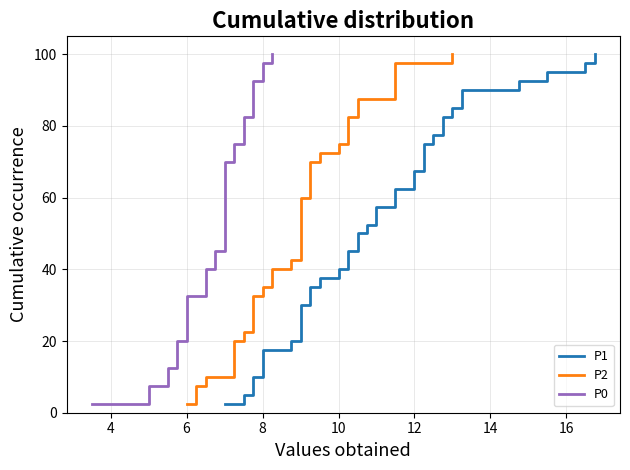

True or false: P0 has more than 2 points higher than both neighbors.

False